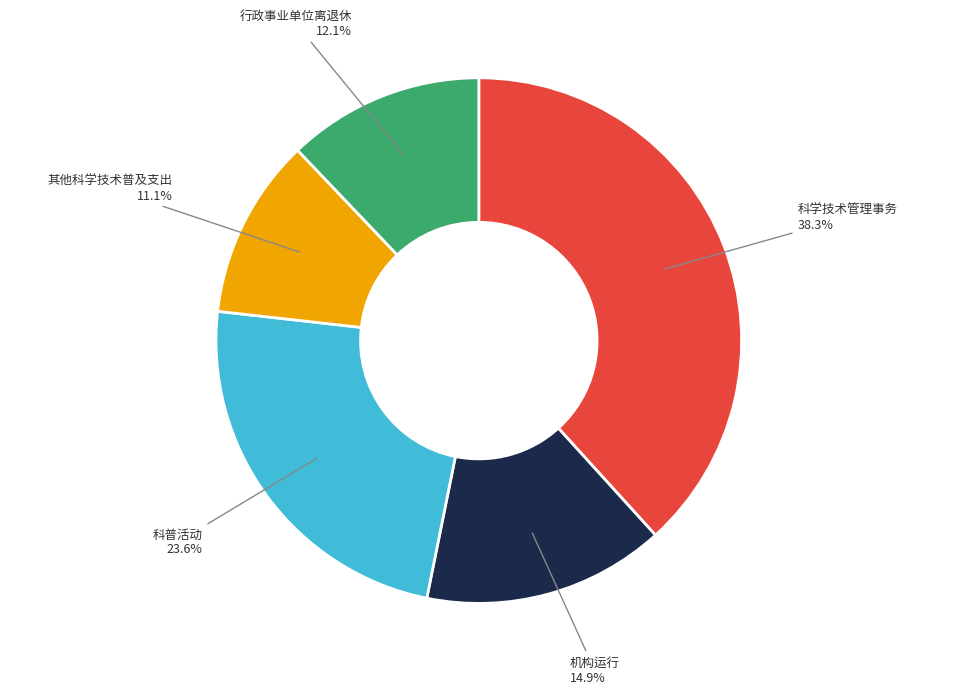

Count the number of slices in the pie.

5